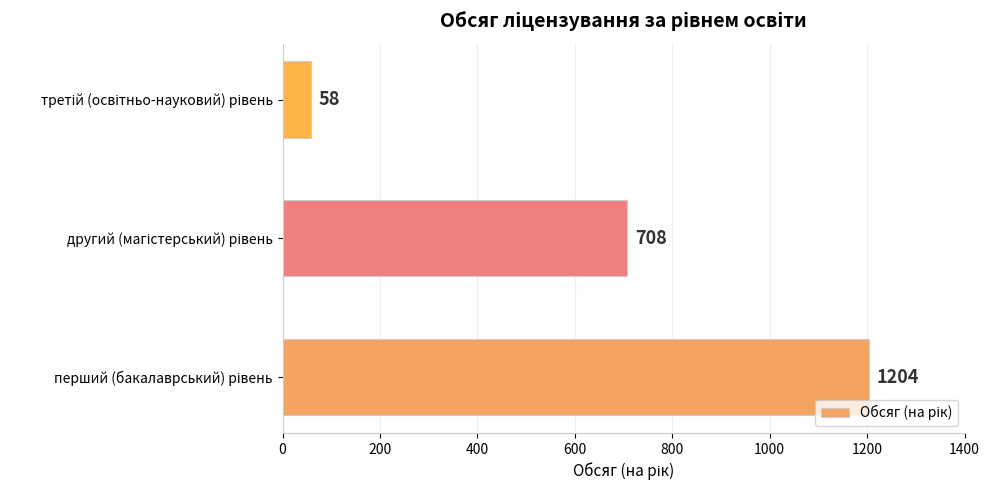

How many values are between 58 and 1204?

3